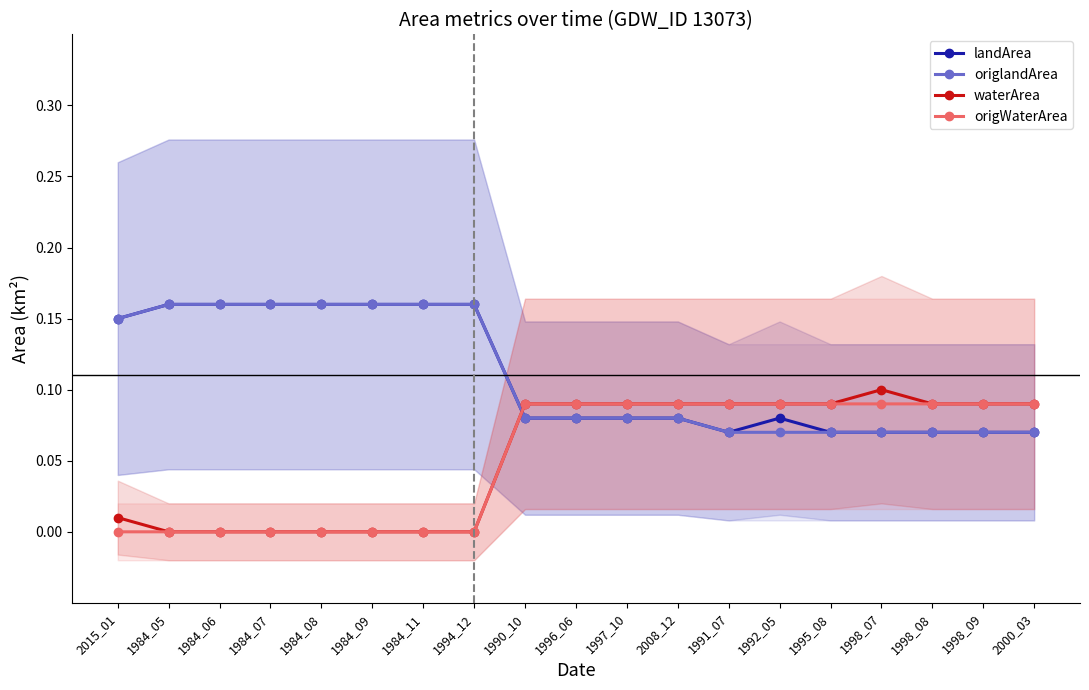

The value of landArea at 2000_03 is 0.1. True or false?

True